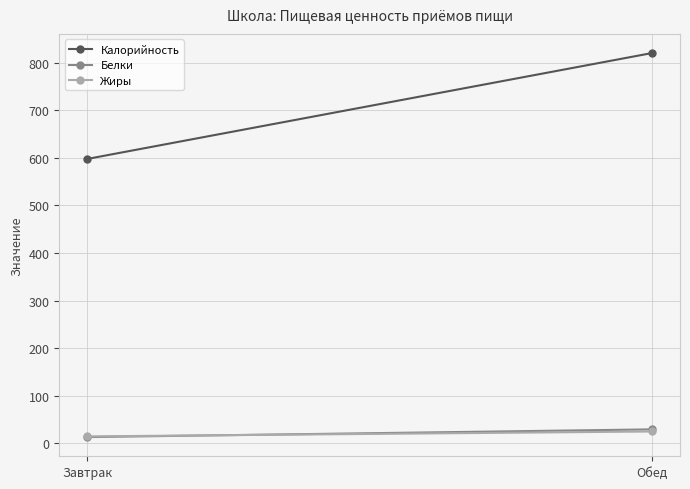

Which series has the largest range (max minus min)?

Калорийность